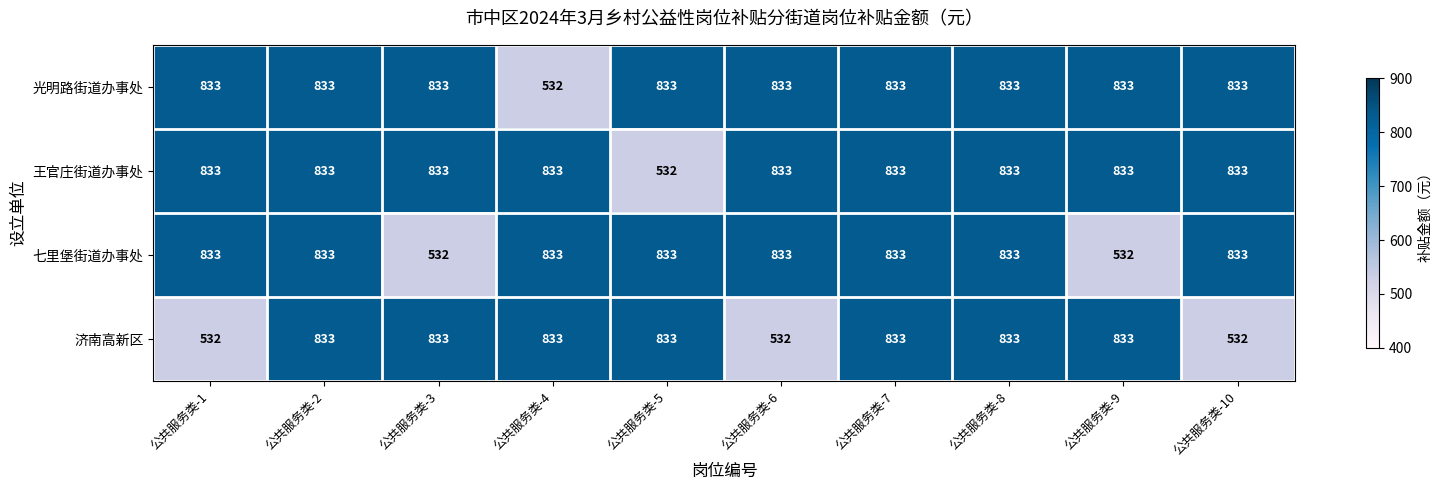

What is the greatest value displayed?

833